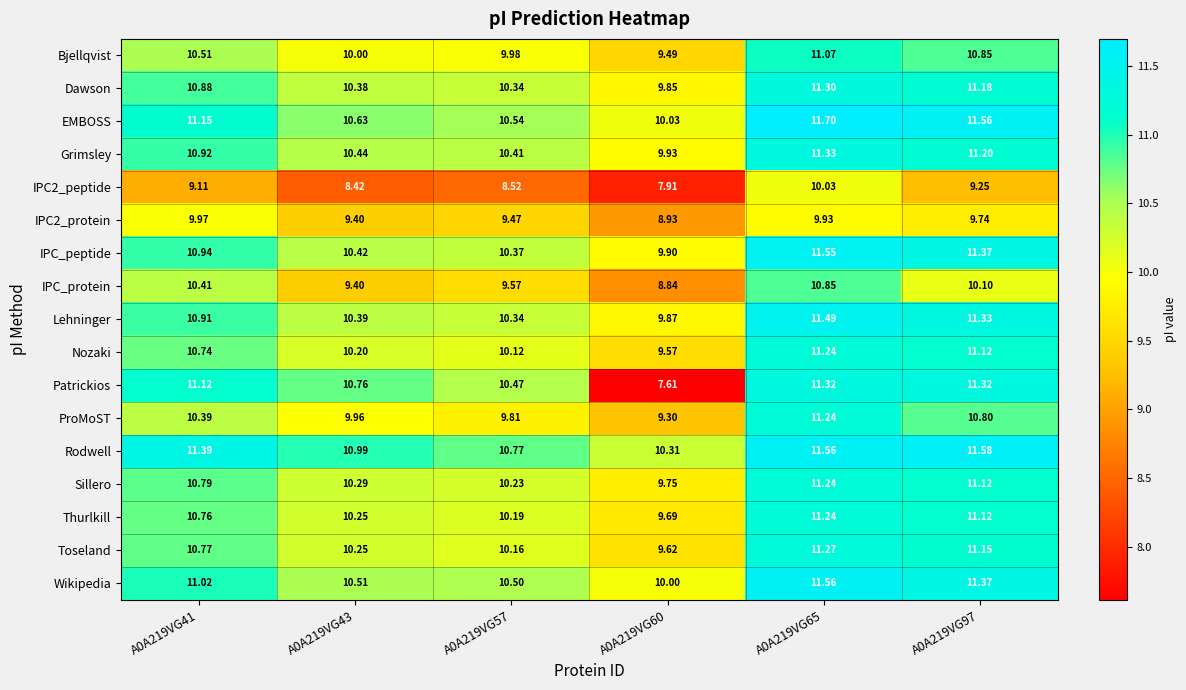

Which series has the widest spread of values?

Patrickios